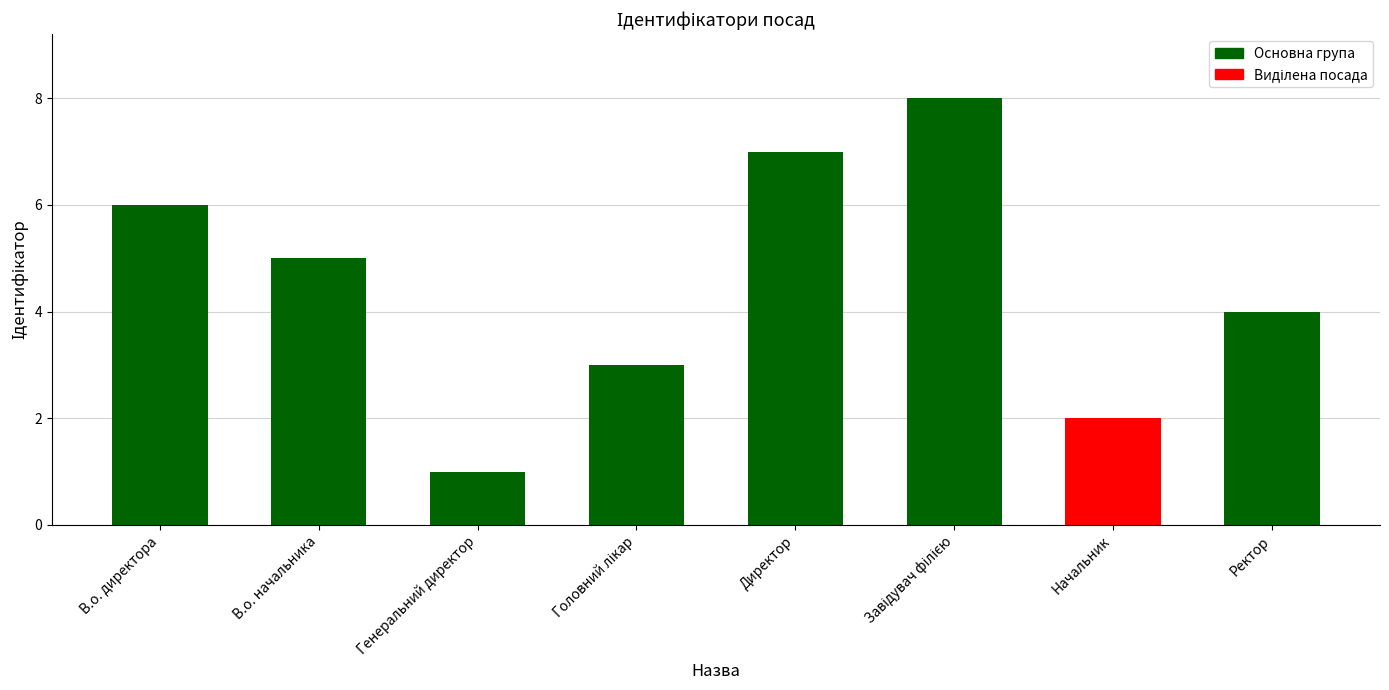

What is the average value?

5